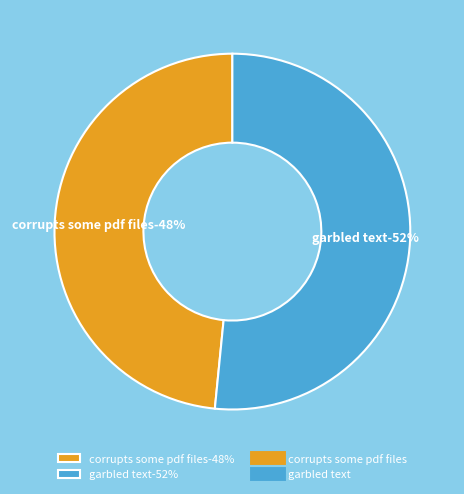

Does any single category account for the majority?

Yes